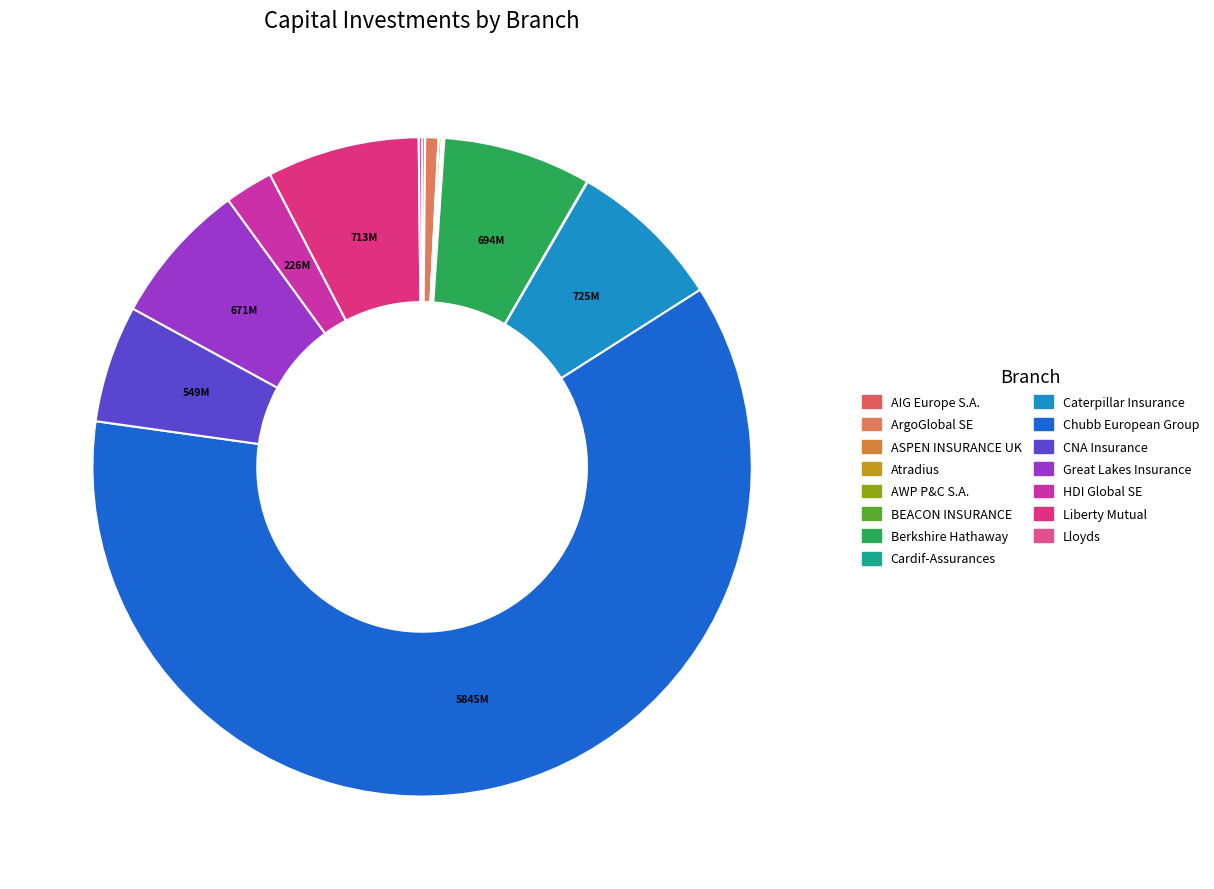

To the nearest percent, what percentage of the pie is Liberty Mutual?

7%